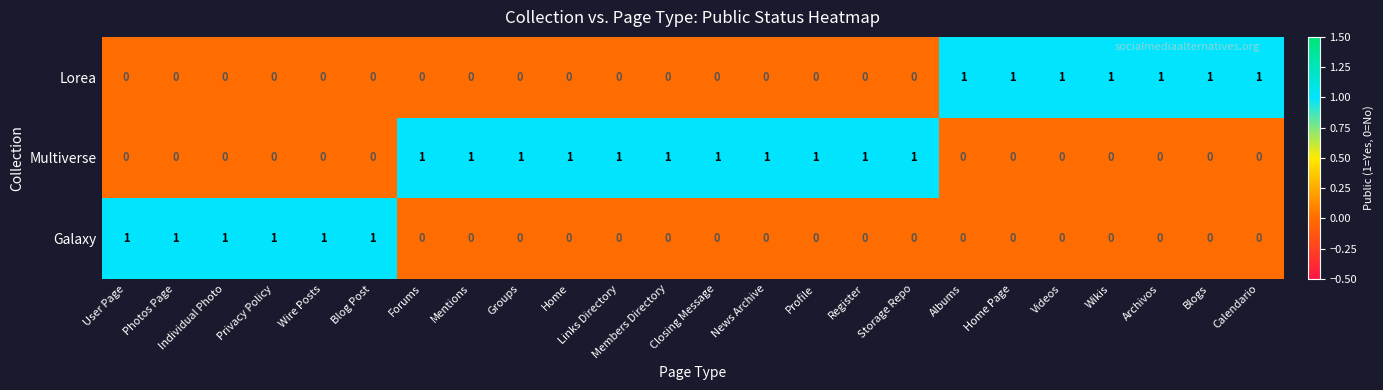

What is the maximum value shown in the chart?

1